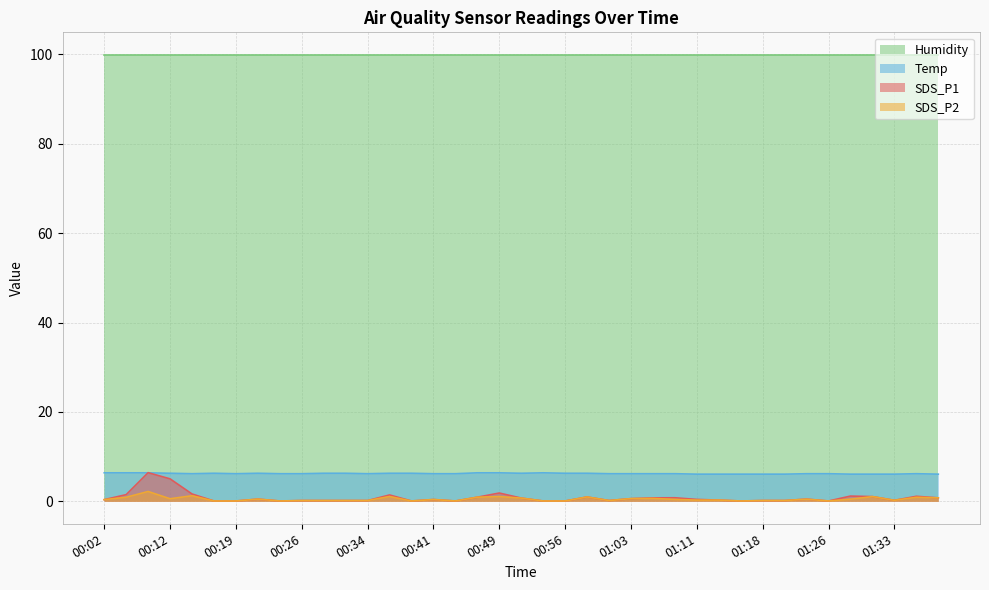

What is the total value across all series at 00:49?

109.3